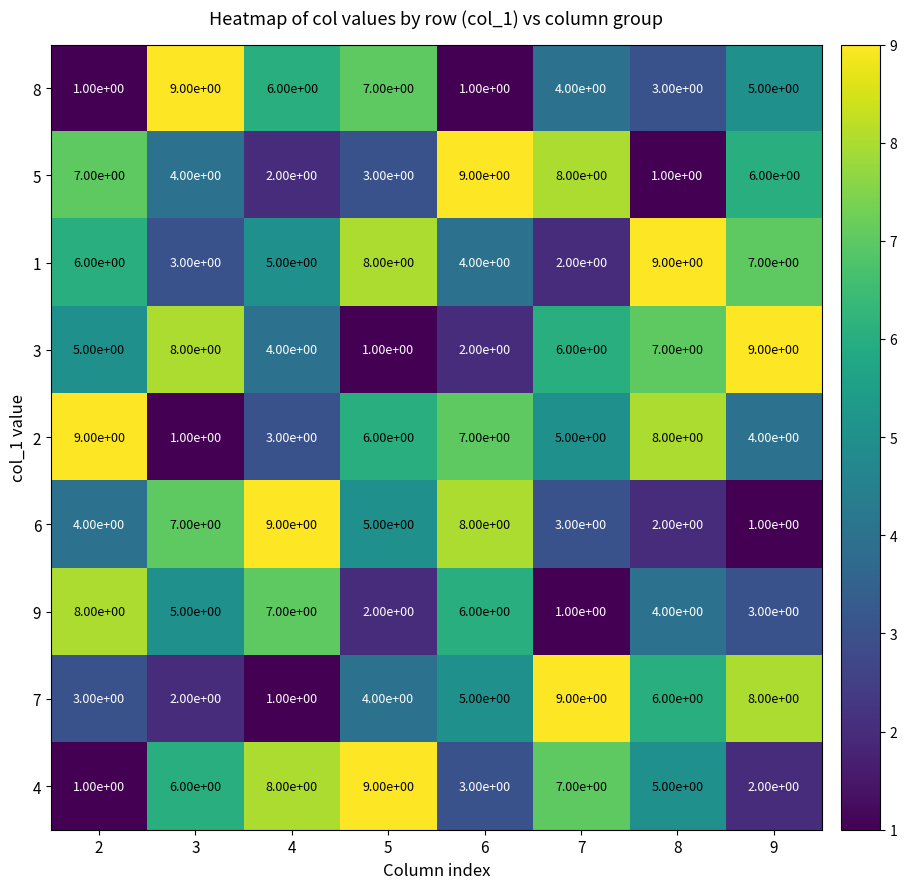

At 4, list the series in order from smallest to largest.

7, 5, 2, 3, 1, 8, 9, 4, 6